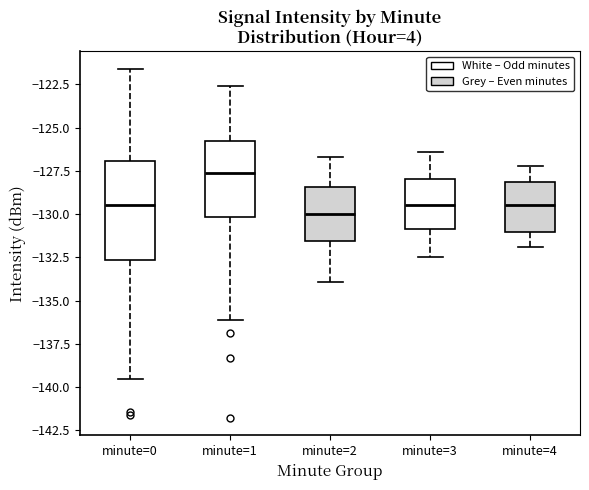

Reading left to right, transcribe this box plot: for each box, give where its median line is, the range the box spans, and where its two whiskers end, as read against the y-axis. The values are not printed on the chart, so give them approximately, as read against the axis.

minute=0: median -129.5, box -132.5 to -127.0, whiskers -139.5 to -121.5
minute=1: median -127.5, box -130.0 to -125.5, whiskers -136.0 to -122.5
minute=2: median -130.0, box -131.5 to -128.5, whiskers -134.0 to -126.5
minute=3: median -129.5, box -131.0 to -128.0, whiskers -132.5 to -126.5
minute=4: median -129.5, box -131.0 to -128.0, whiskers -132.0 to -127.0